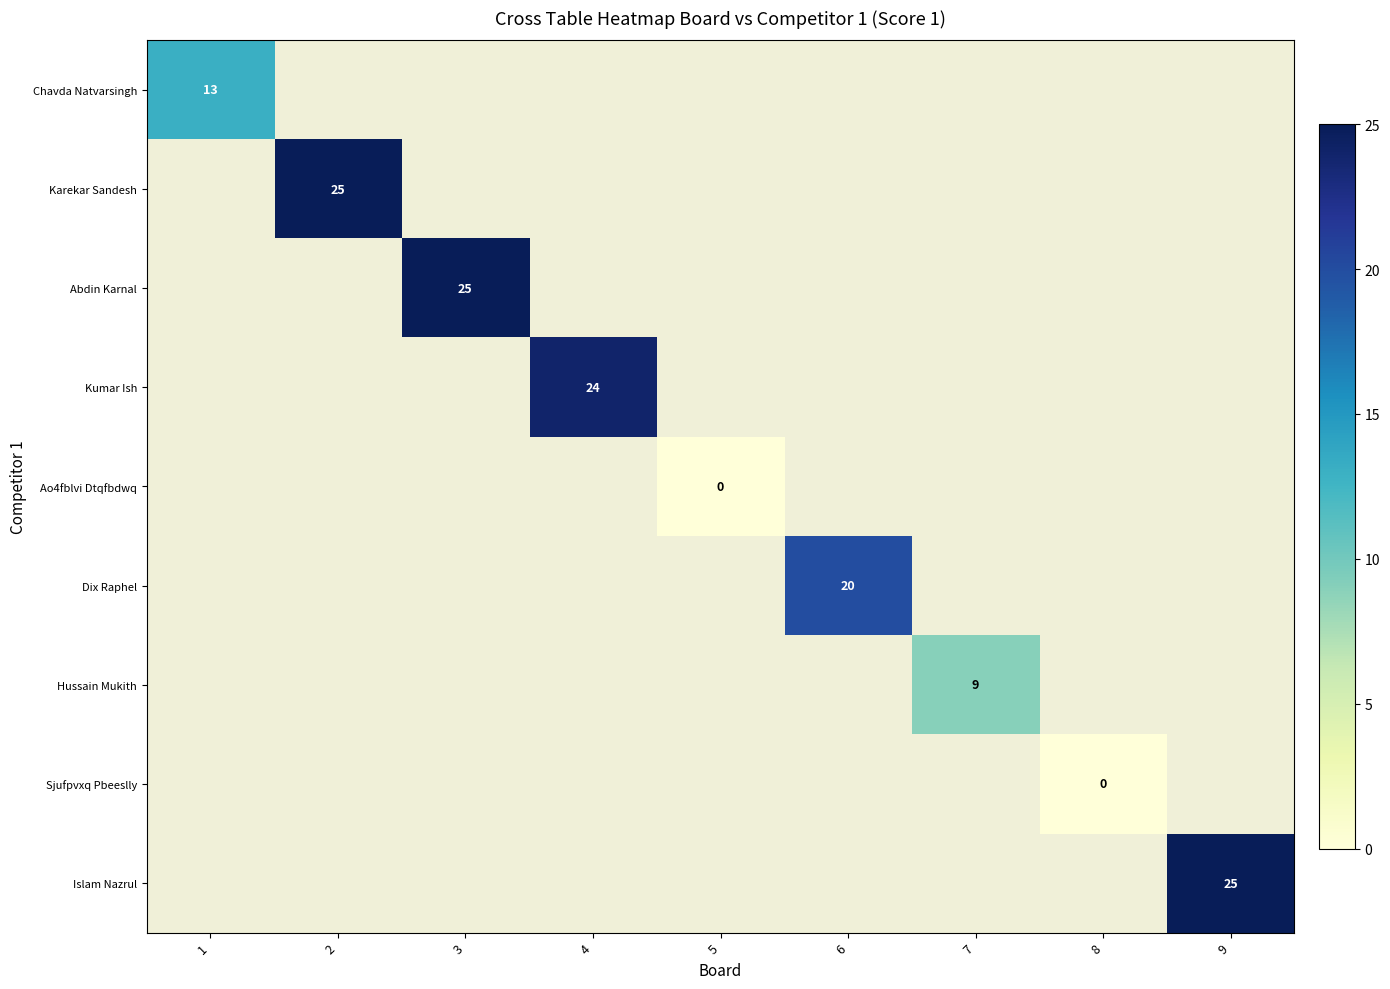

Is it true that Islam Nazrul equals 25 at 9?

True